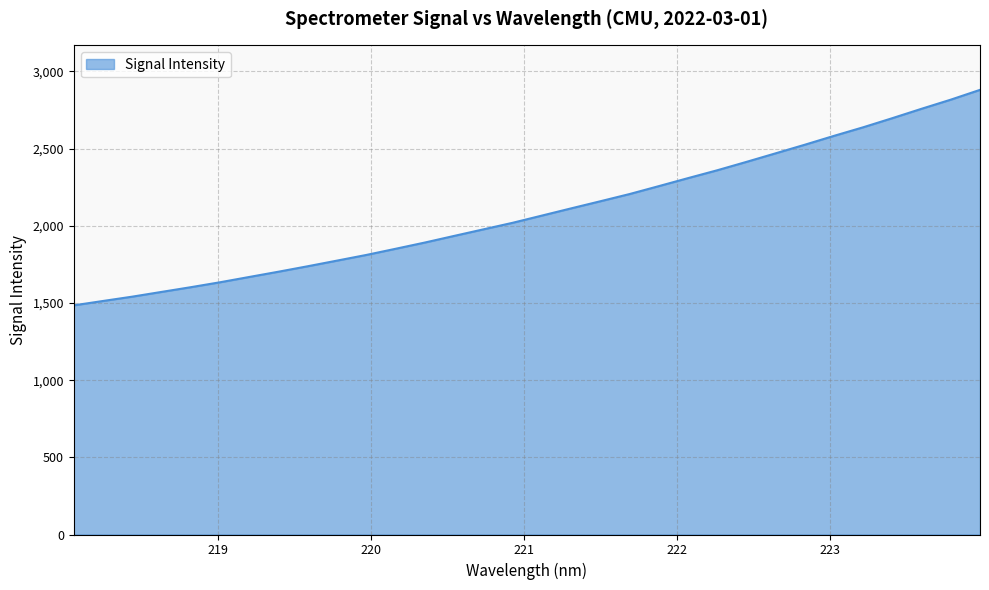

What is the smallest value displayed?

1484.5